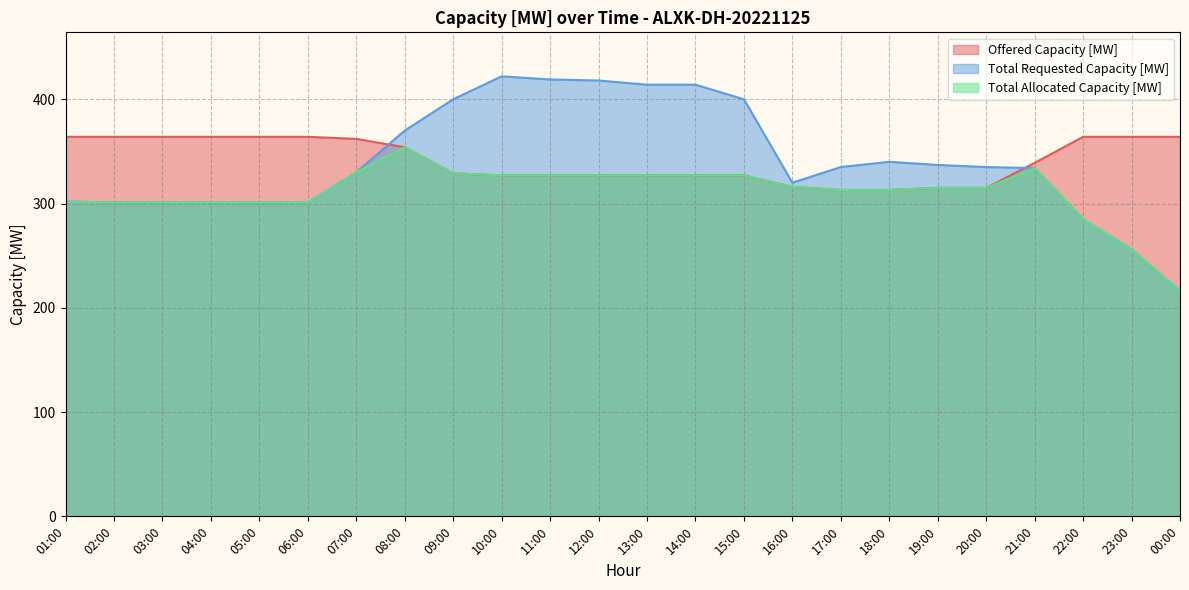

Is the value of Total Allocated Capacity [MW] at 06:00 greater than the value of Offered Capacity [MW] at 18:00?

No